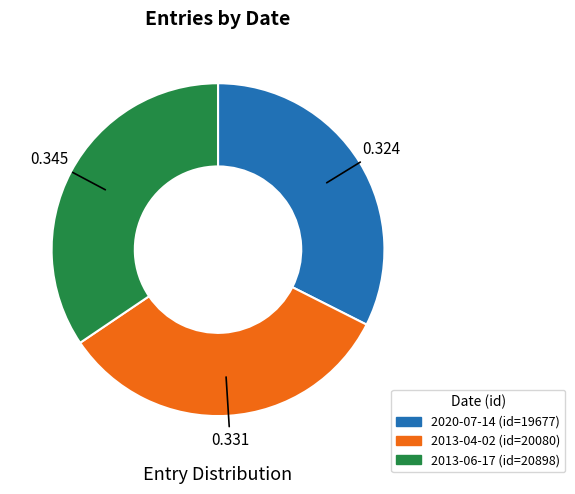

Is the sum of 2020-07-14 and 2013-06-17 greater than half?

Yes